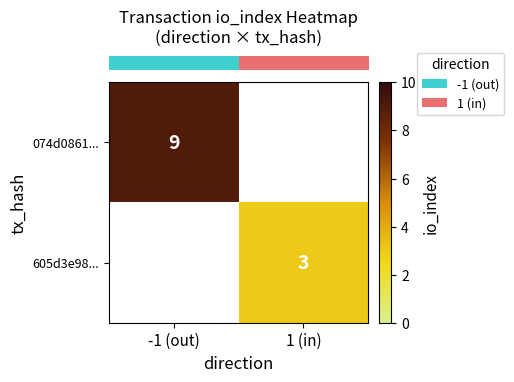

Is it true that row_0 equals 13.4 at -1 (out)?

False